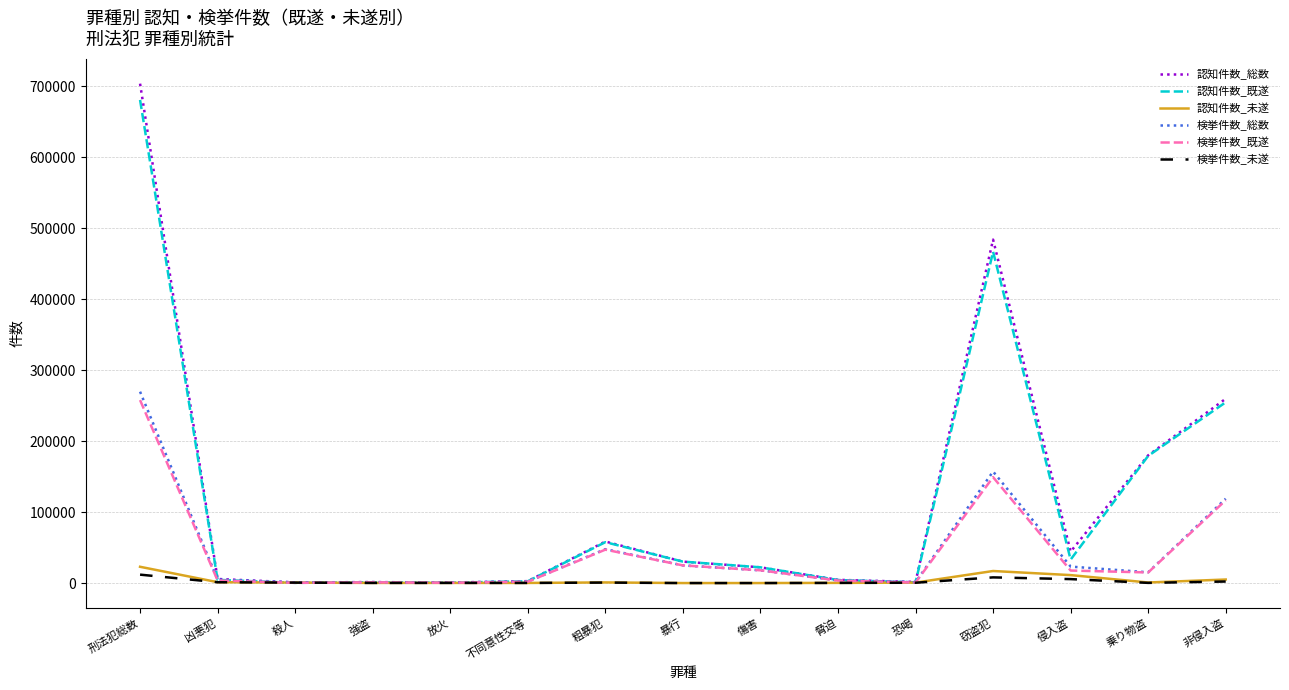

How many lines are shown in the chart?

6